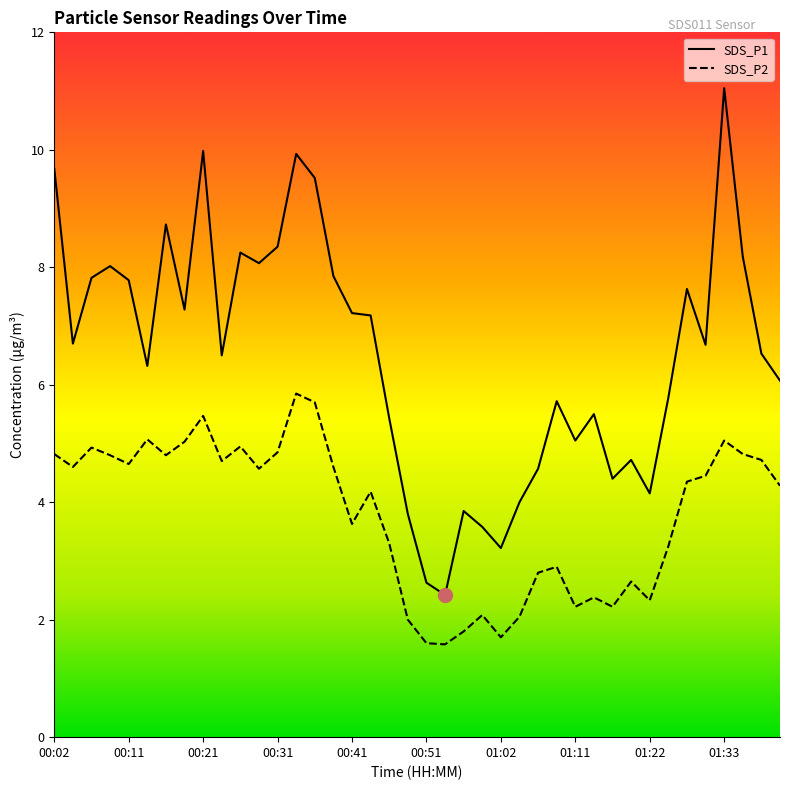

The value of SDS_P1 at 00:11 is 7.8. True or false?

True